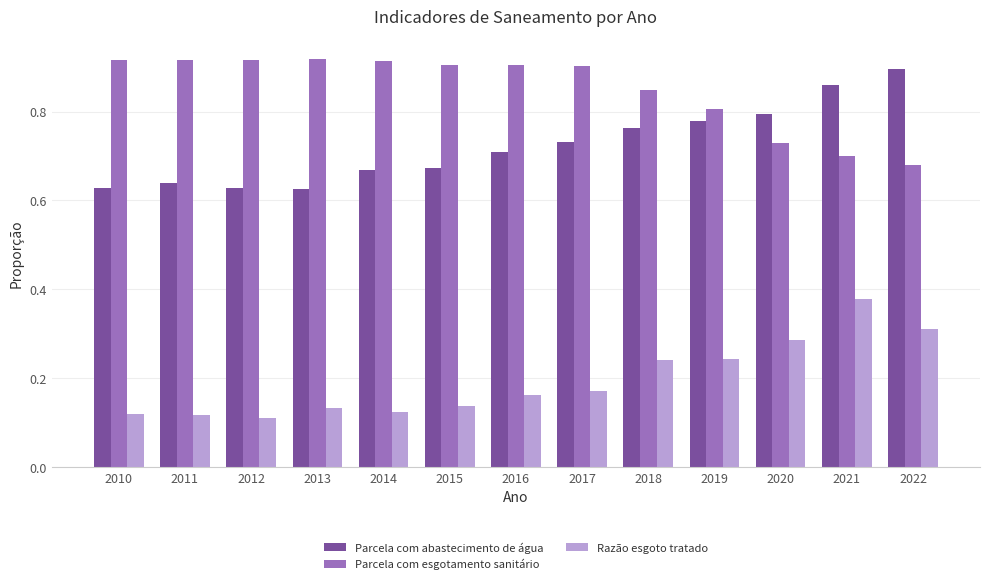

Rank the series at 2022 from highest to lowest value.

Parcela com abastecimento de água, Parcela com esgotamento sanitário, Razão esgoto tratado